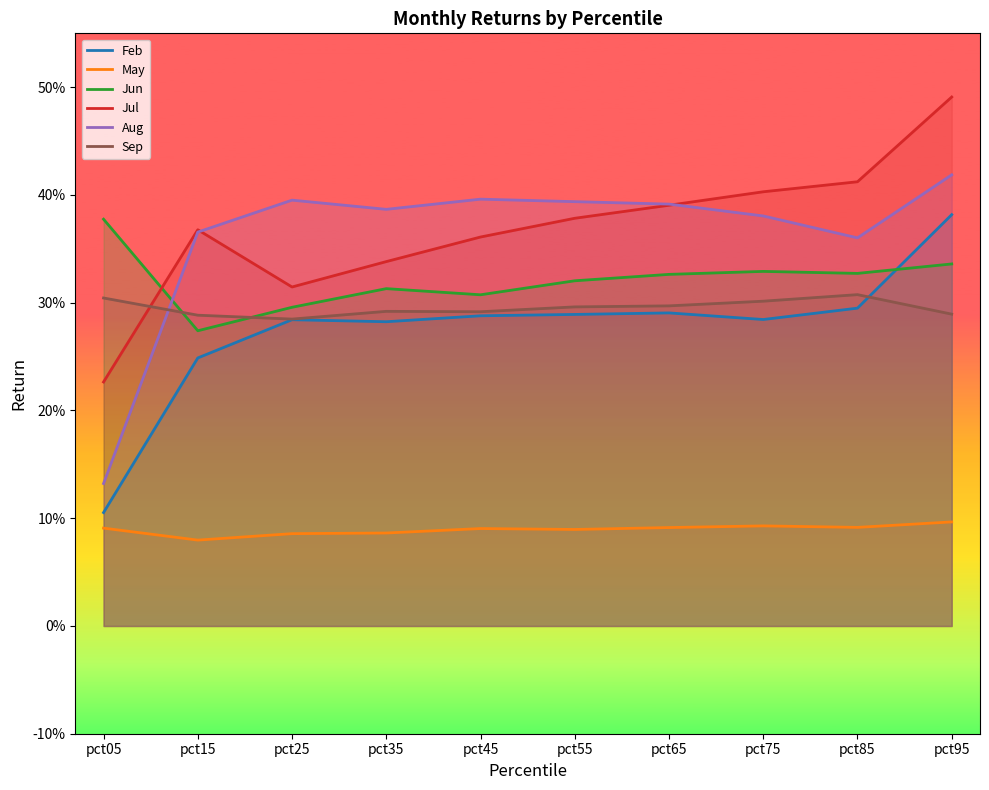

True or false: Jun has a value of 0.4 at pct35.

False